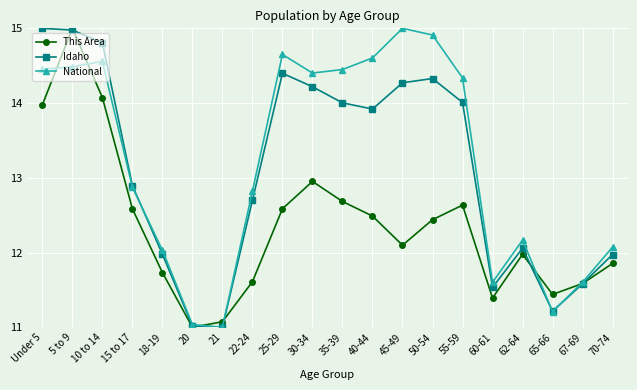

Which series changed the most between 10 to 14 and 45-49?

This Area